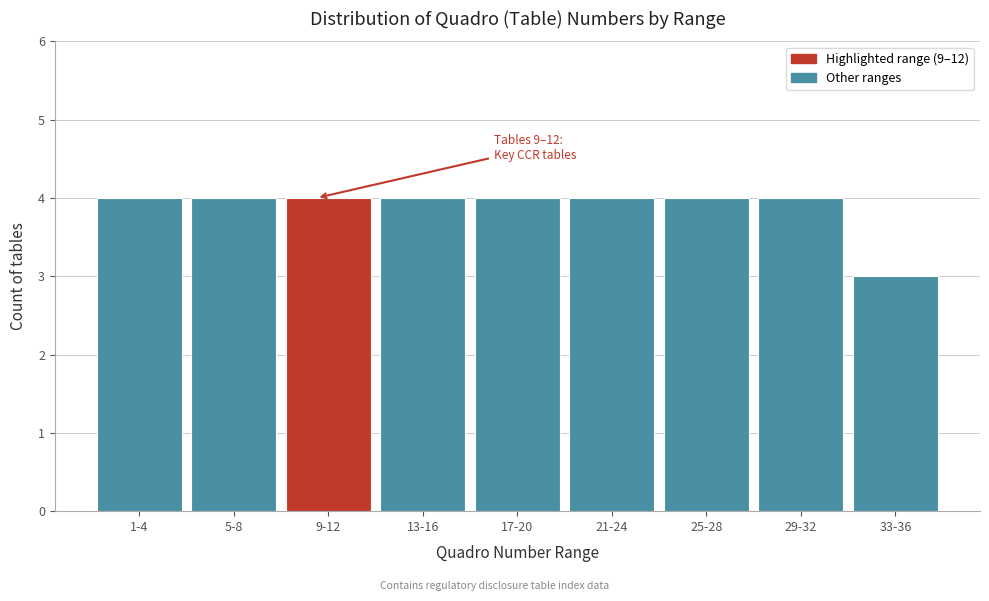

Reading right to left, what are all the values shown in this chart?

33-36=3	29-32=4	25-28=4	21-24=4	17-20=4	13-16=4	9-12=4	5-8=4	1-4=4